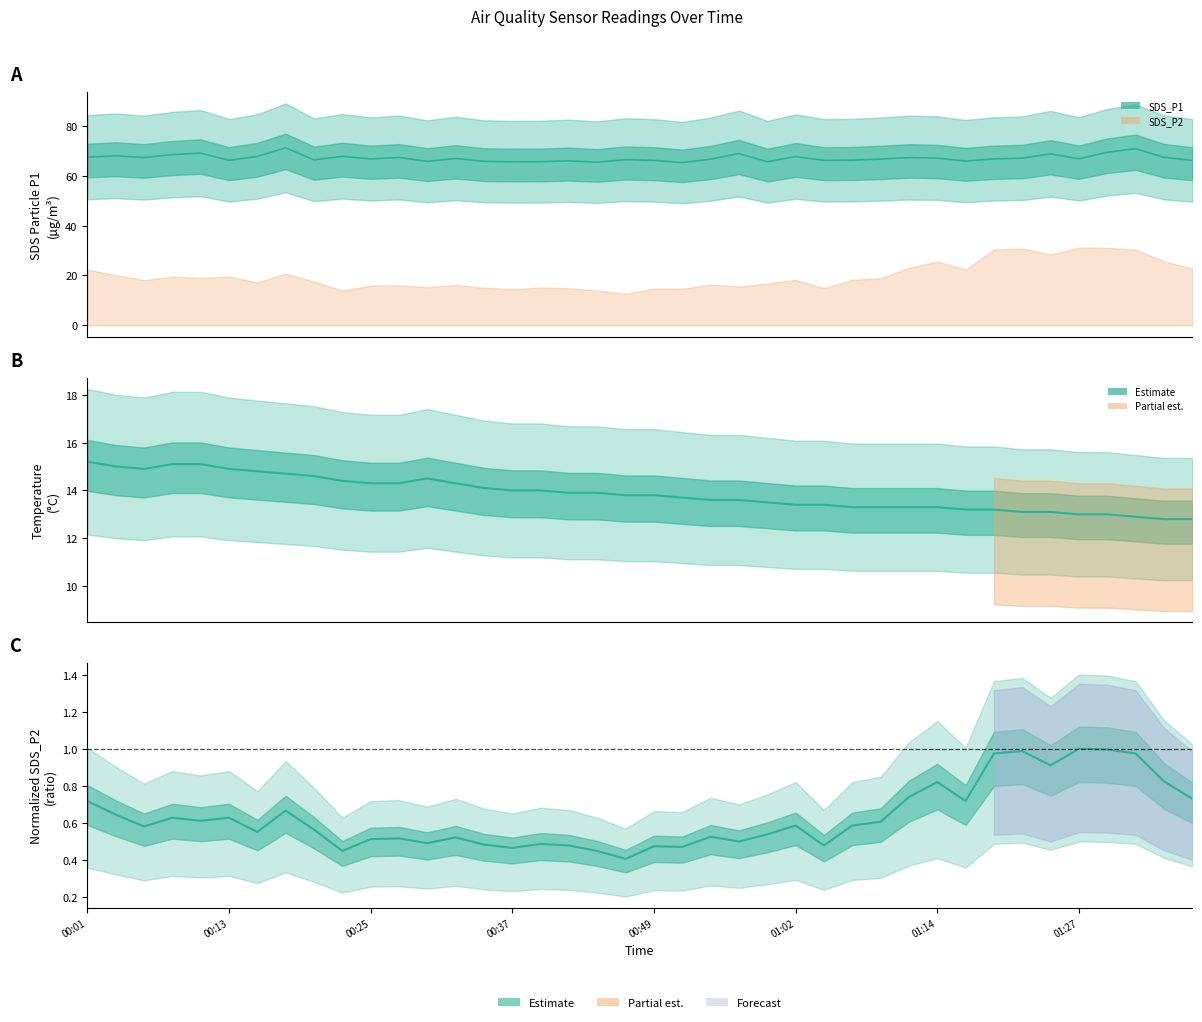

What position from the left is 27?

28